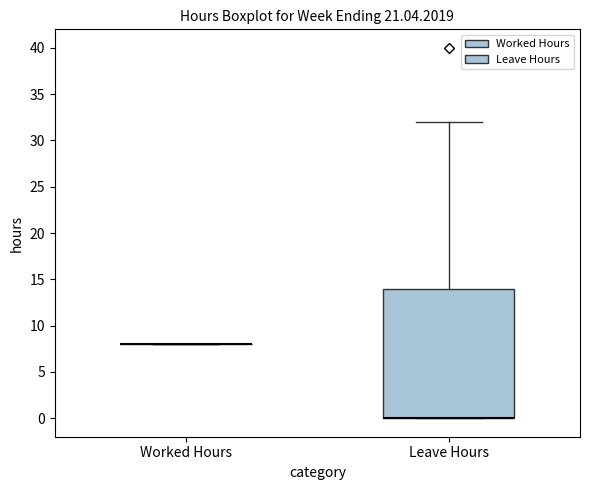

Reading left to right, transcribe this box plot: for each box, give where its median line is, the range the box spans, and where its two whiskers end, as read against the y-axis. The values are not printed on the chart, so give them approximately, as read against the axis.

Worked Hours: box collapsed to a line at 8, whiskers 8 to 8
Leave Hours: median 0 (drawn on the box's lower edge), box 0 to 14, whiskers 0 to 32